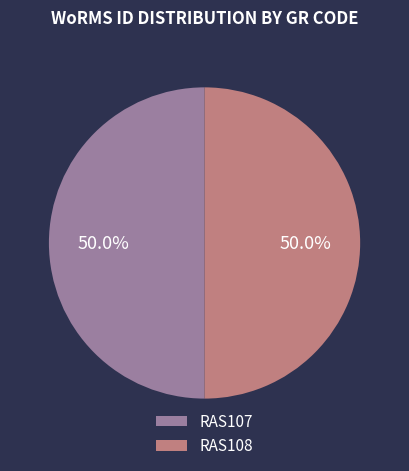

What is the ratio of the value at RAS107 to the value at RAS108?

1.0